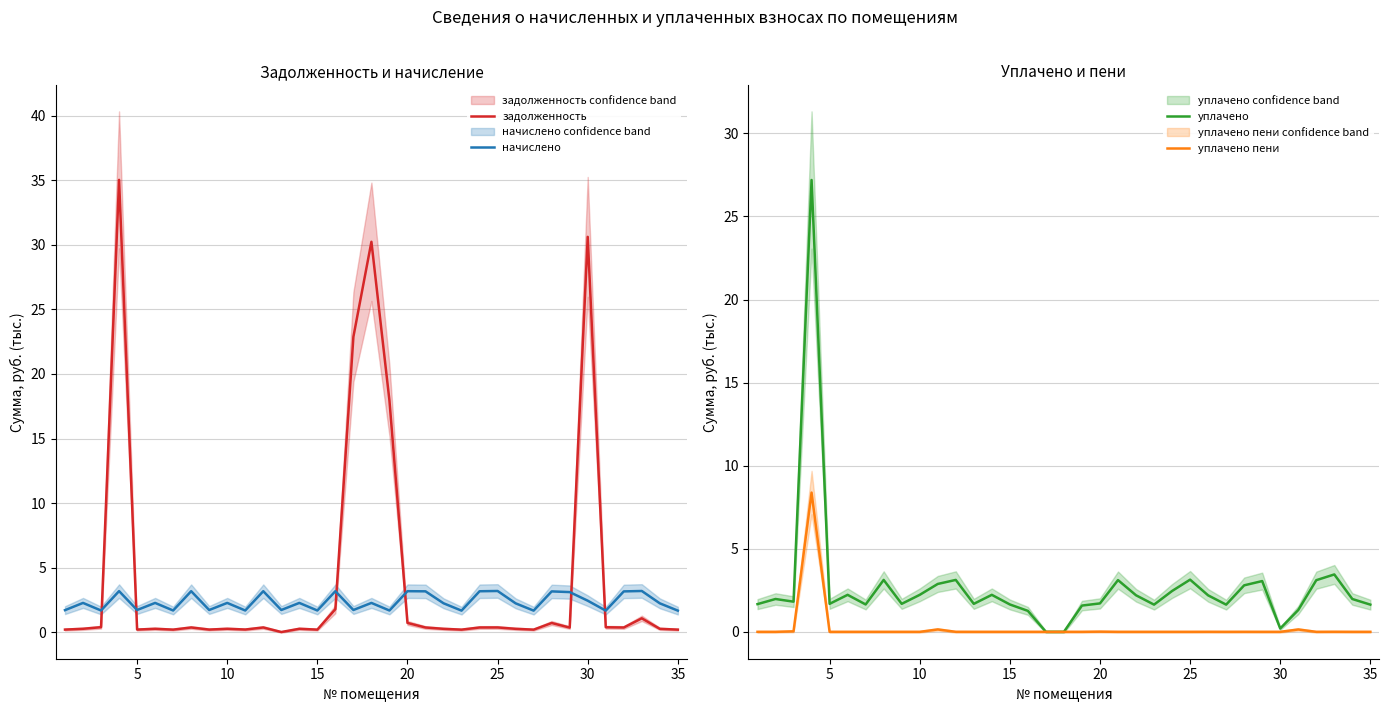

After their last crossing, which series has the higher values: начислено or задолженность?

начислено